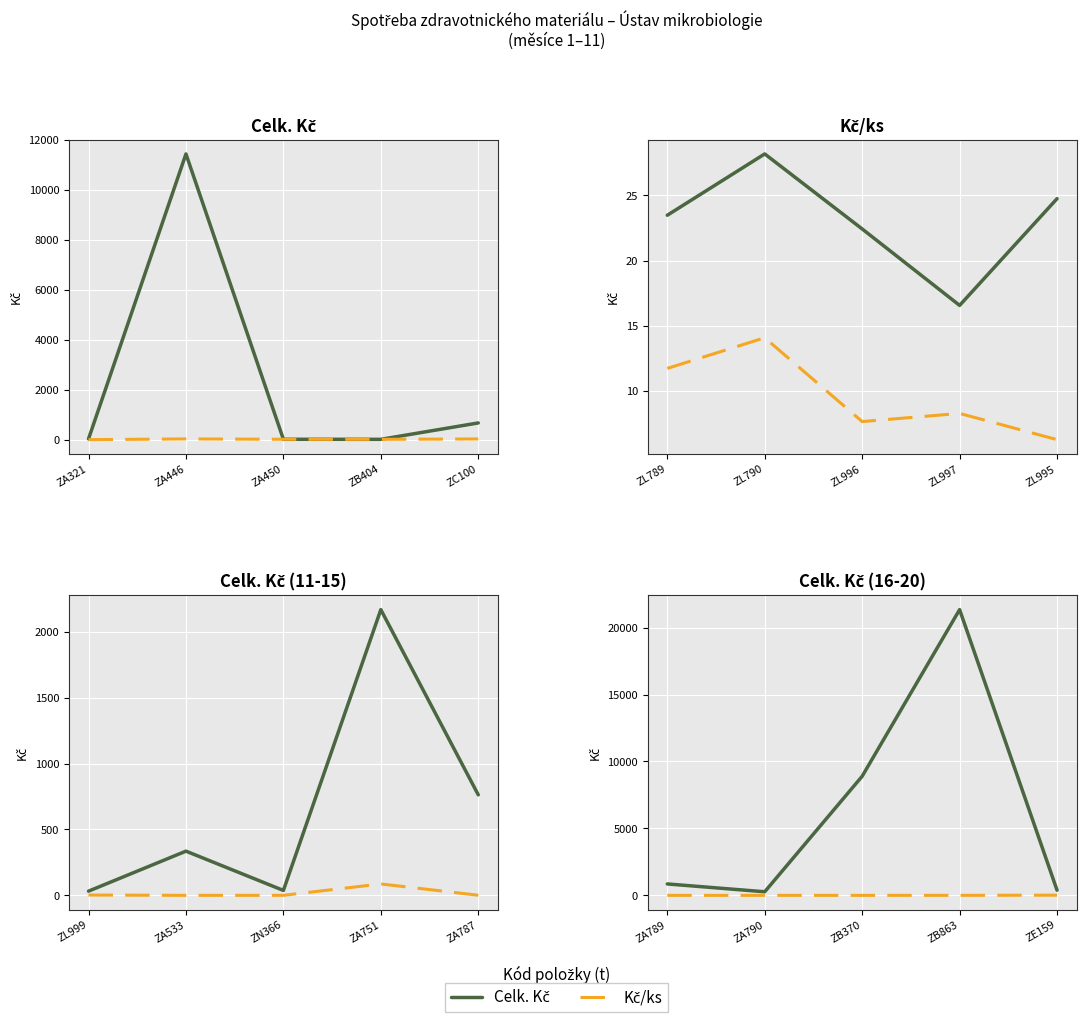

Which series has the widest spread of values?

Celk. Kč